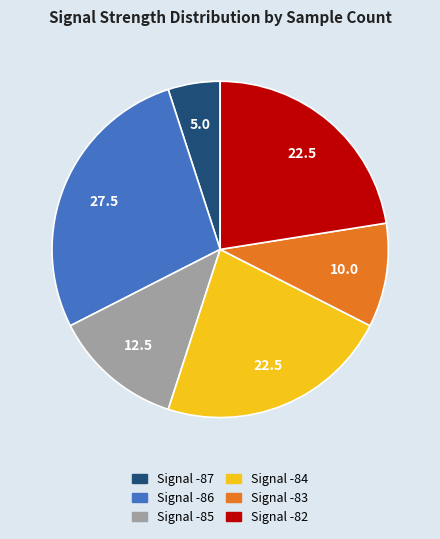

Is there any slice that represents more than half of the pie?

No